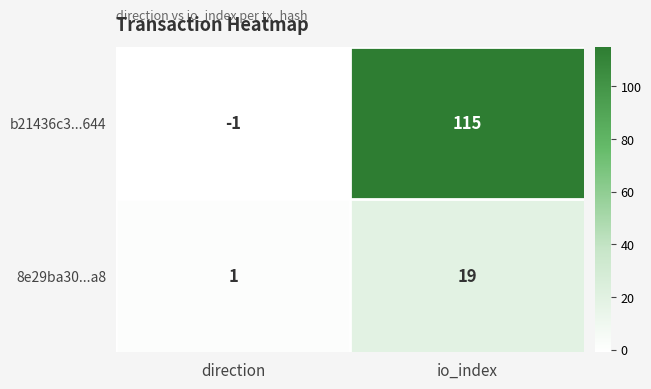

Which series changed the most between direction and io_index?

b21436c3...644